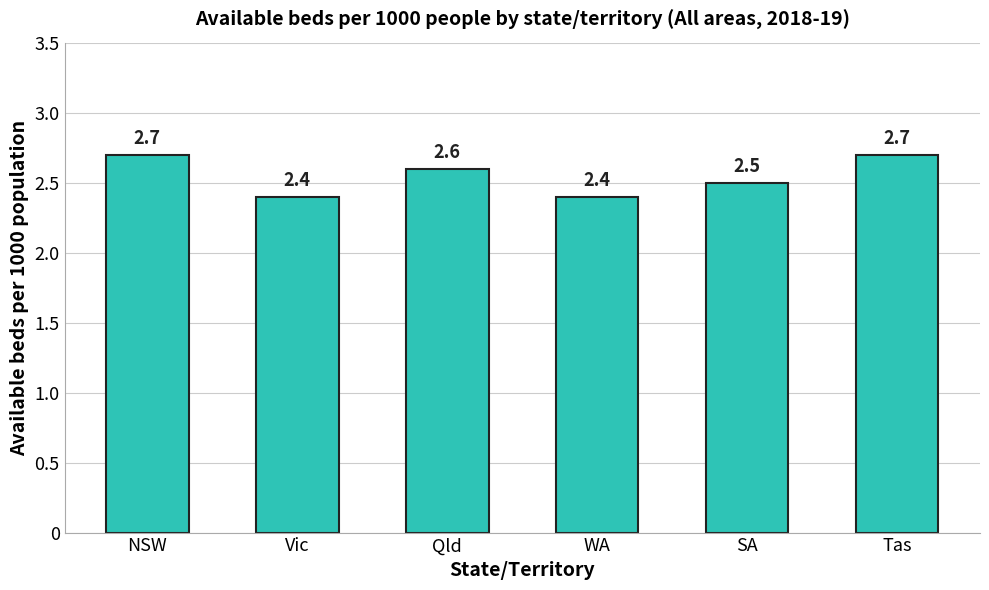

Reading right to left, transcribe all the data shown in this chart.

2.7	2.5	2.4	2.6	2.4	2.7